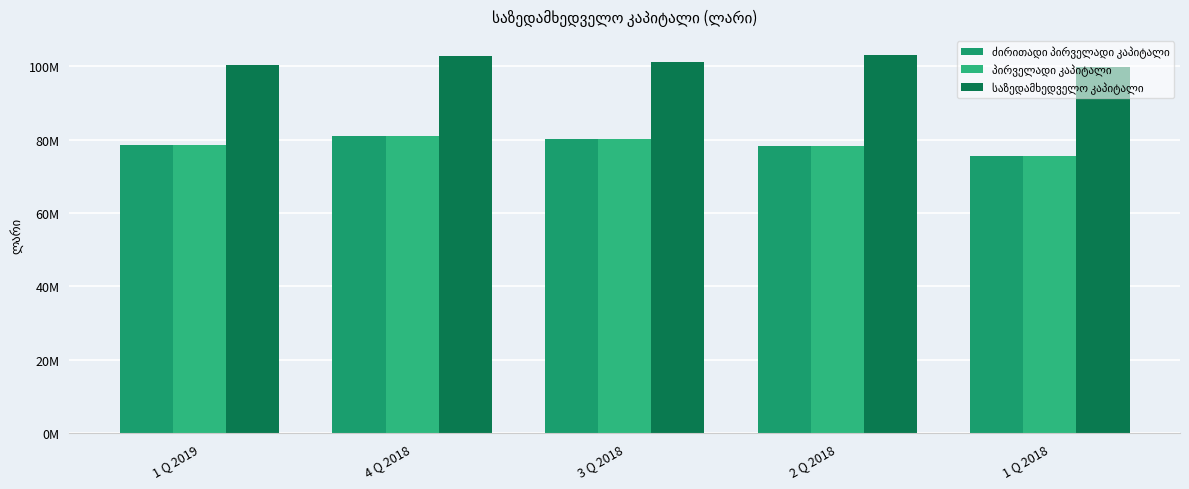

At which label is პირველადი კაპიტალი closest to 78331204?

2 Q 2018